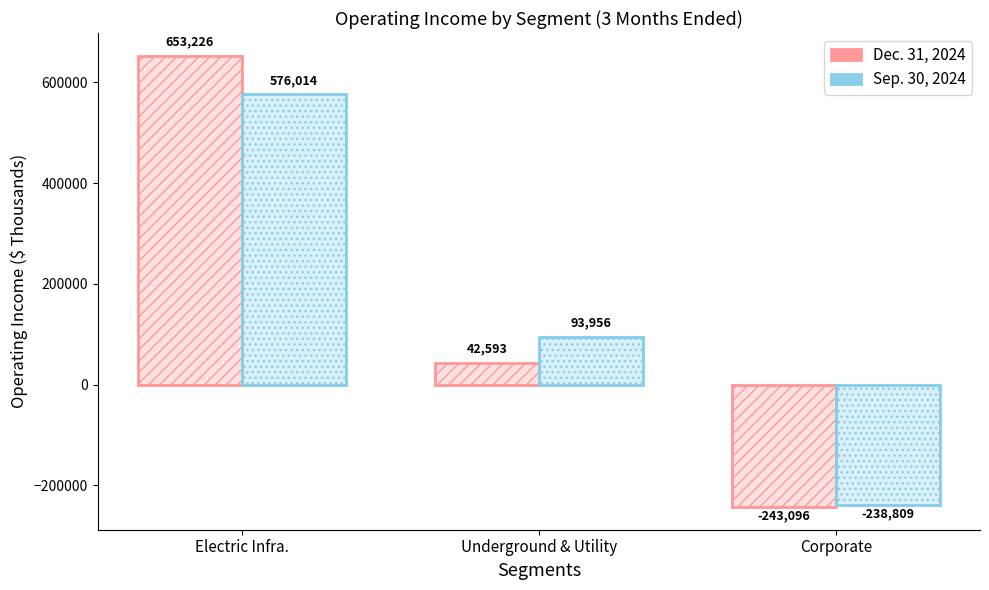

How many positive values does the Sep. 30, 2024 series have?

2